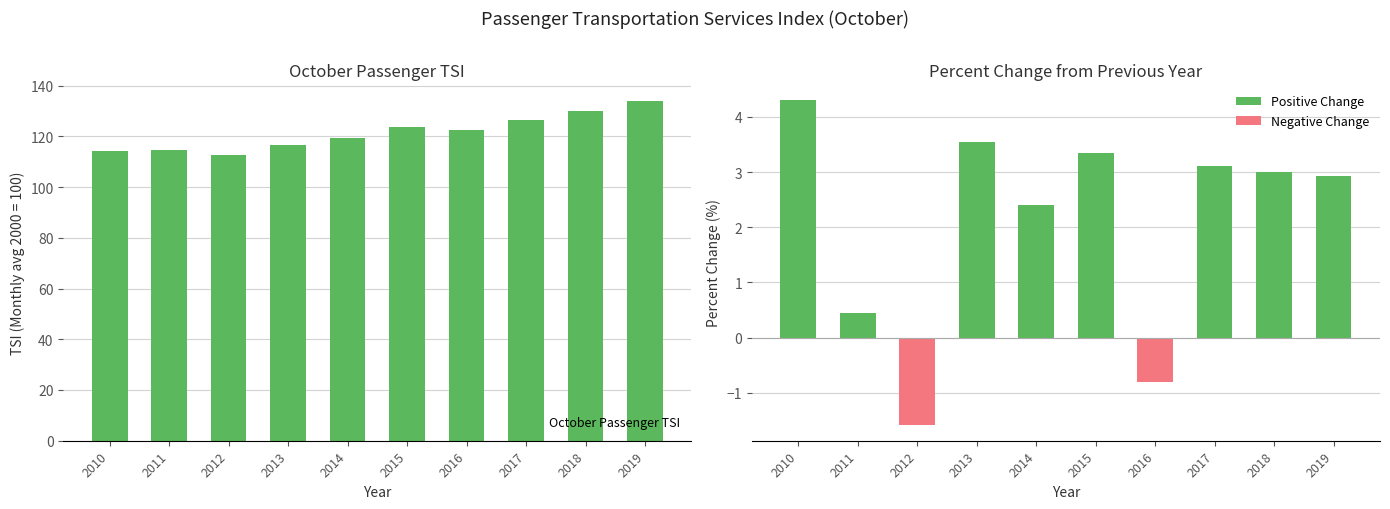

List the labels in order of value, smallest first.

2012, 2010, 2011, 2013, 2014, 2016, 2015, 2017, 2018, 2019